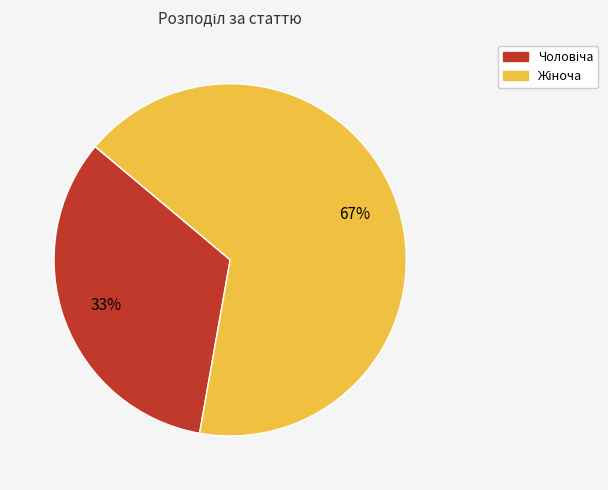

Does any single category account for the majority?

Yes